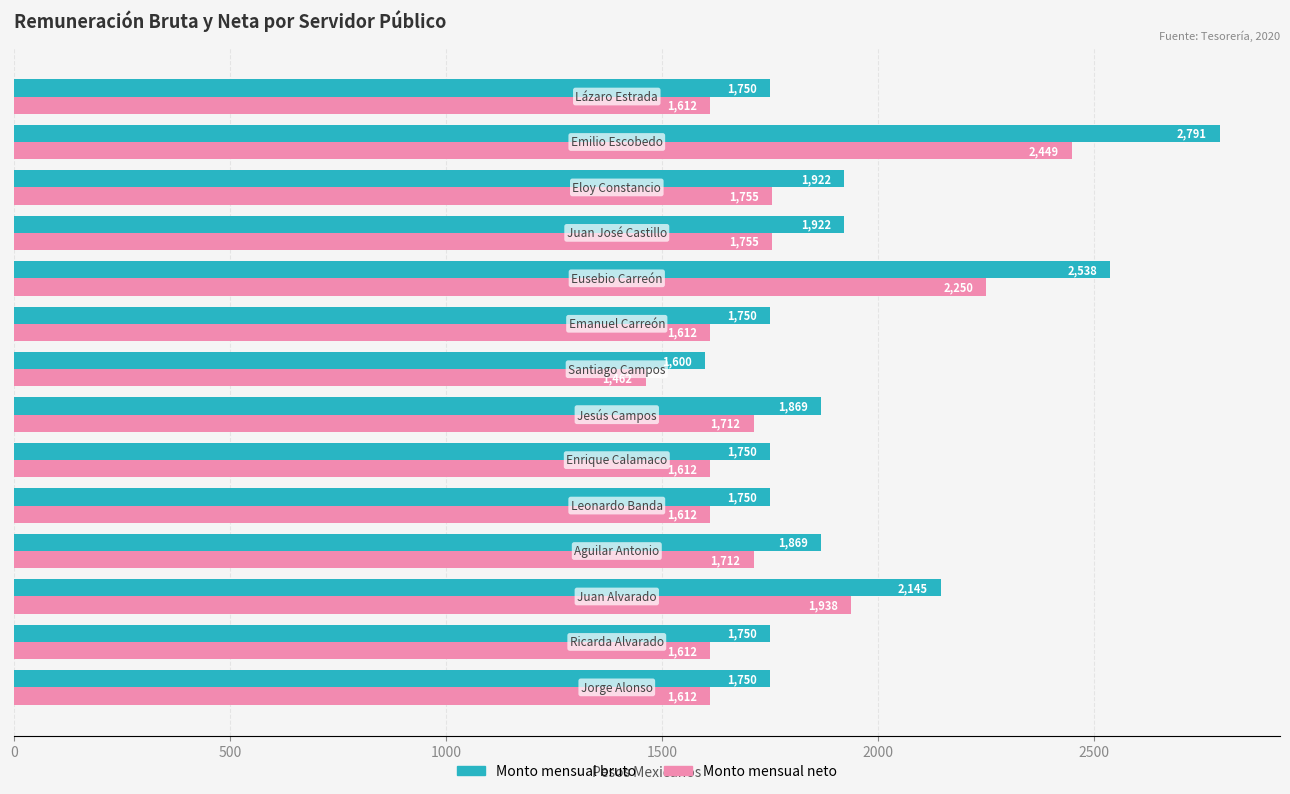

Which series has the largest total across all categories?

Monto mensual bruto